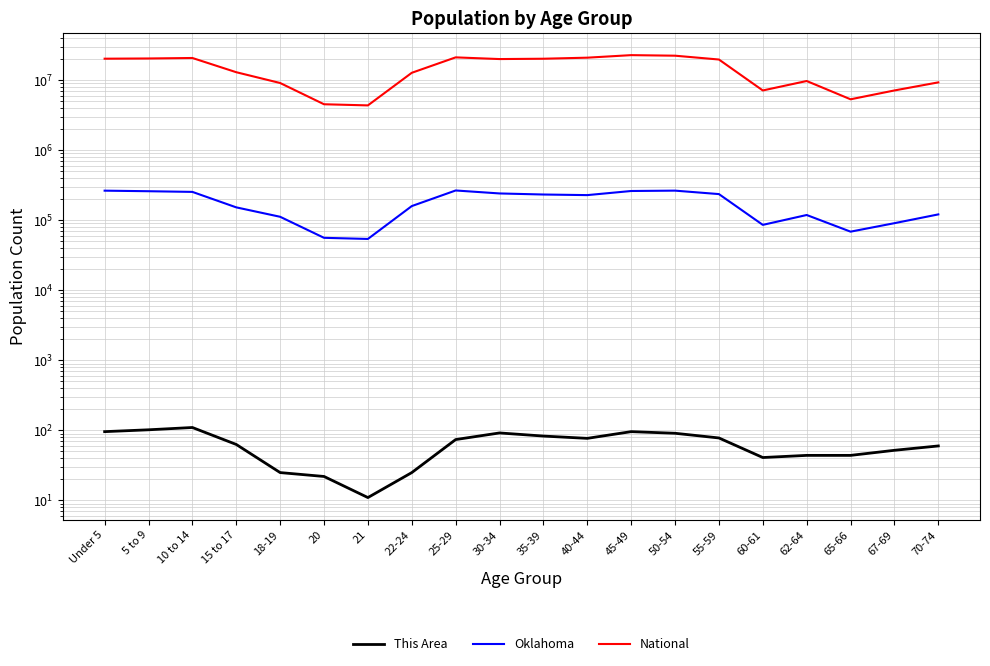

At how many categories does at least one series exceed 2397403?

20